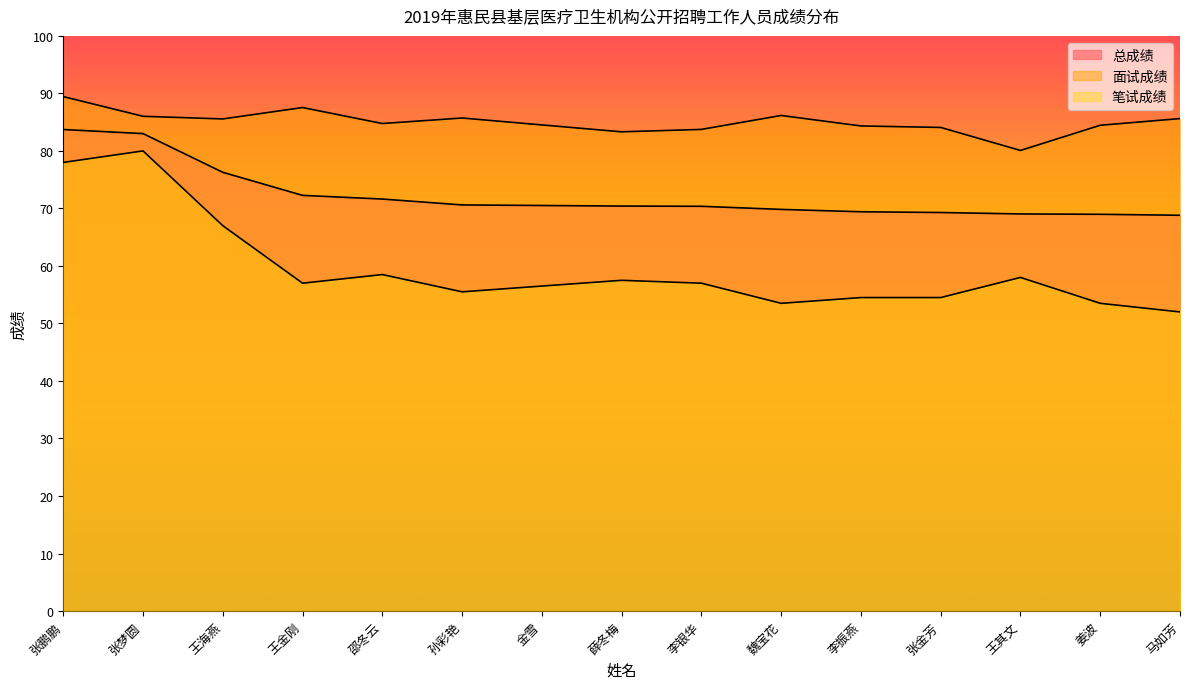

Does the chart display data point markers on the line(s)?

No